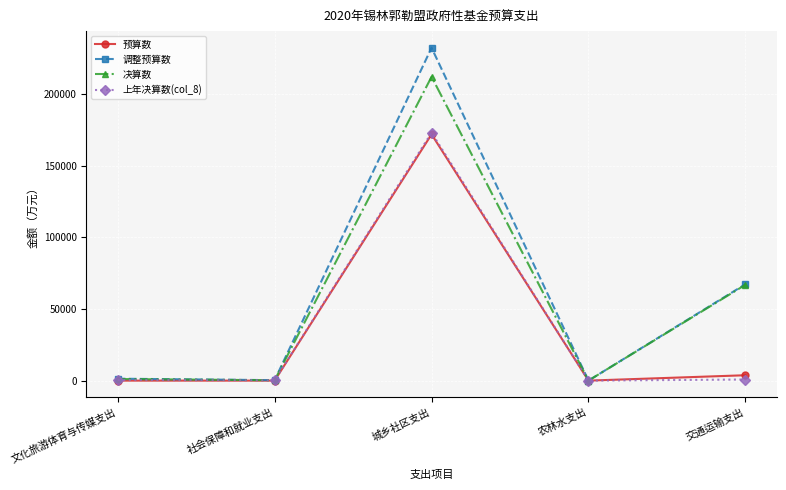

What is the maximum value shown in the chart?

232390